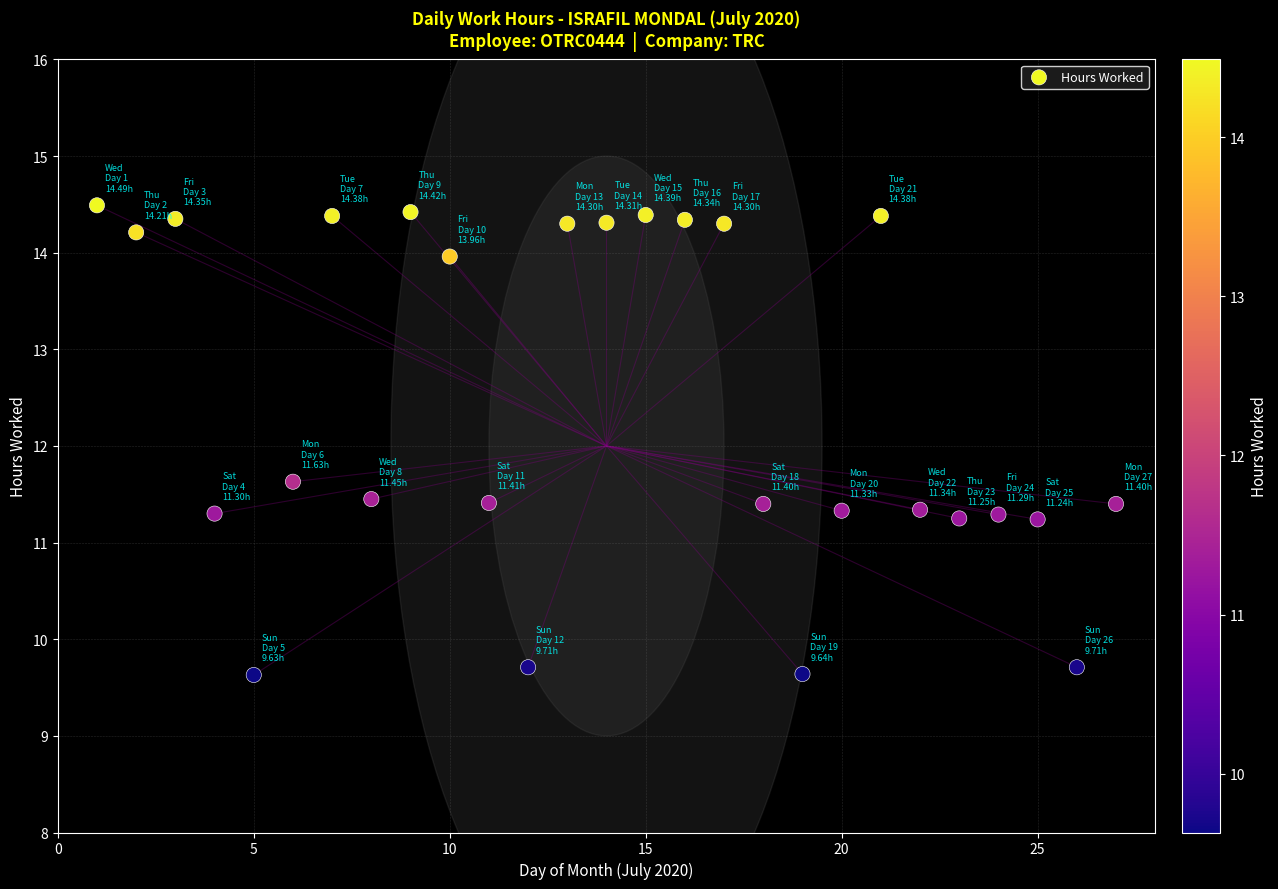

What is the range of X values (max minus min)?

26.0